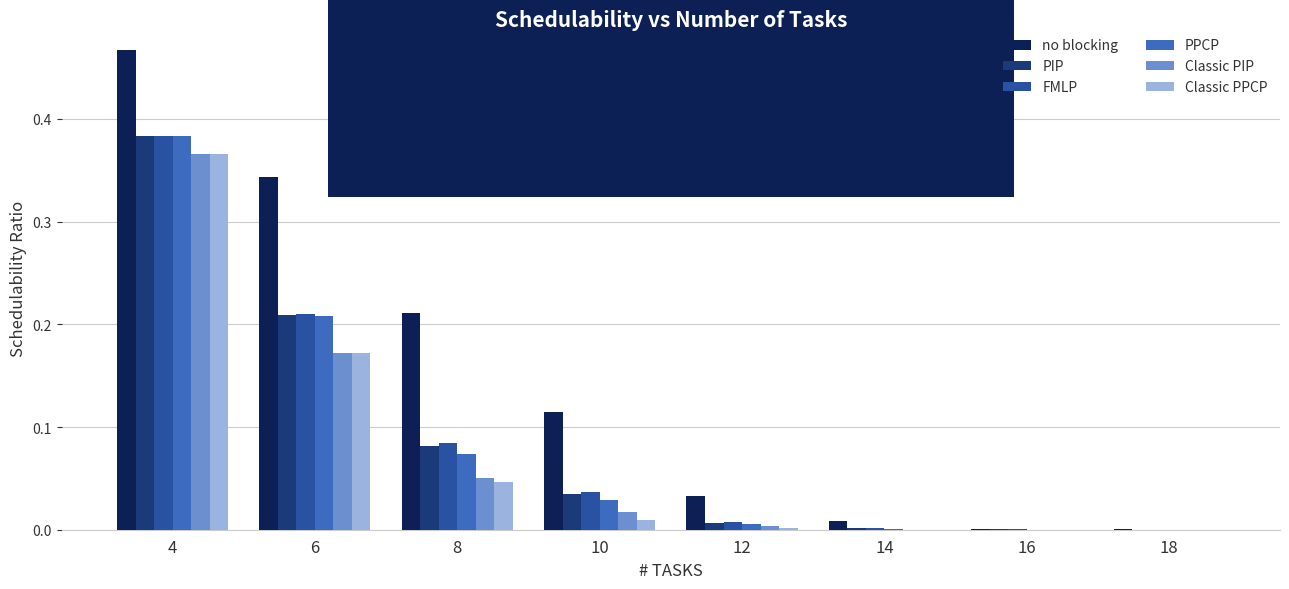

The value of no blocking at 16 is 0.0. True or false?

True